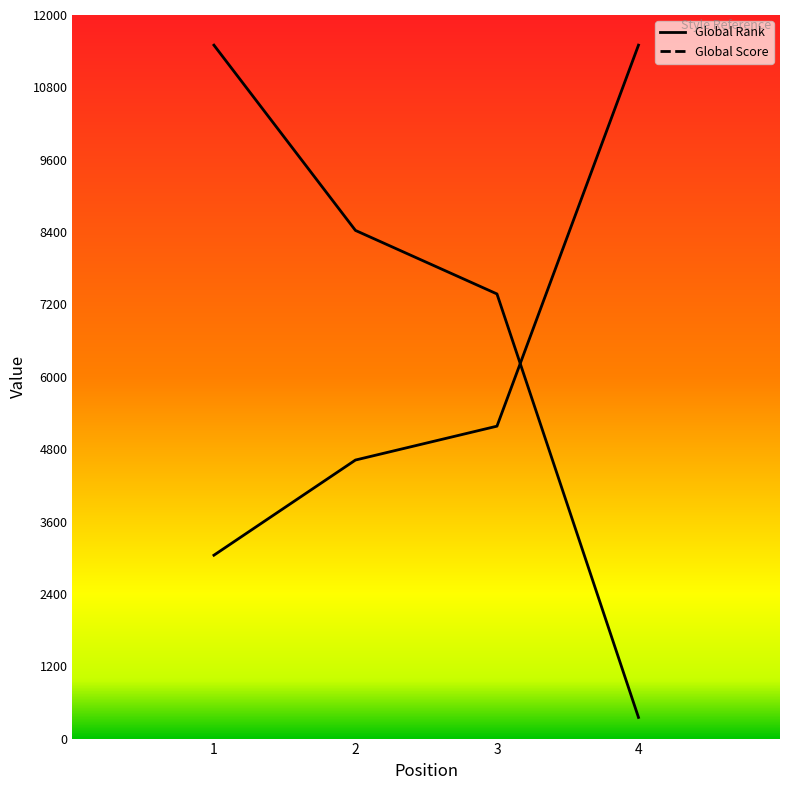

Reading left to right, list all the values displayed in this chart.

Global Score: 1=11500.0	2=8427.5	3=7374.0	4=351.1
Global Rank: 1=3041.3	2=4619.4	3=5181.0	4=11500.0